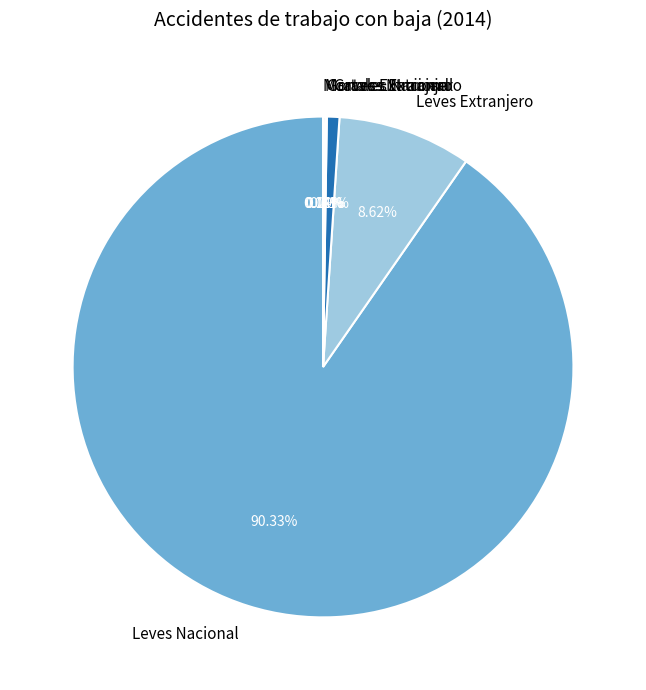

To the nearest percent, what is the average slice percentage?

17%